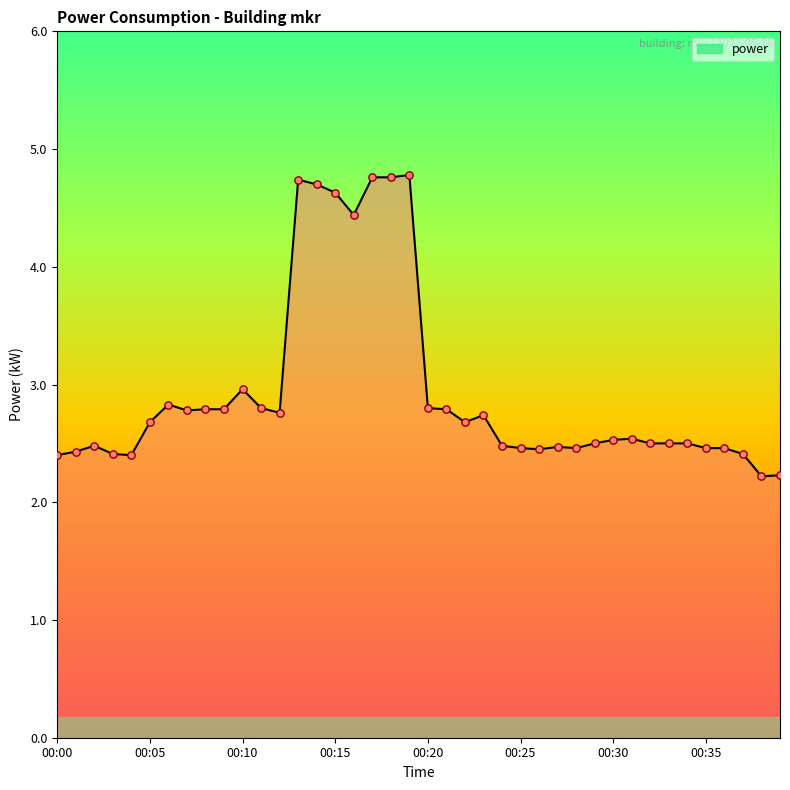

What is the minimum value shown in the chart?

2.2